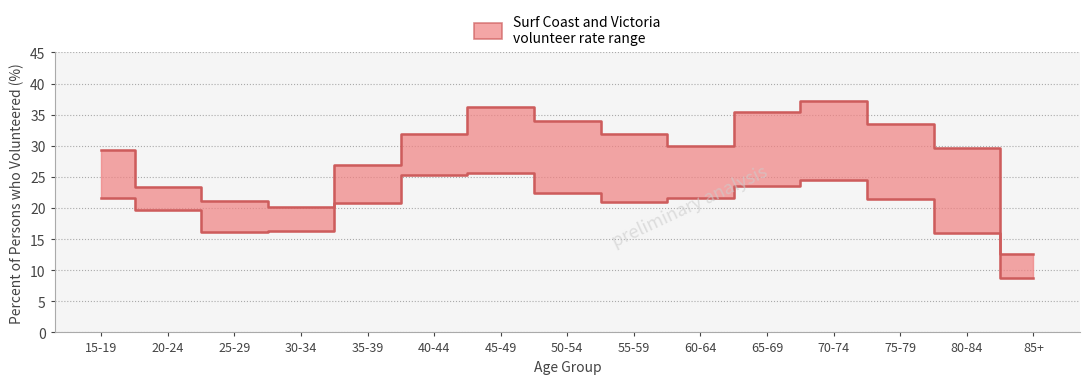

At which category does Surf Coast reach its first local peak?

45-49